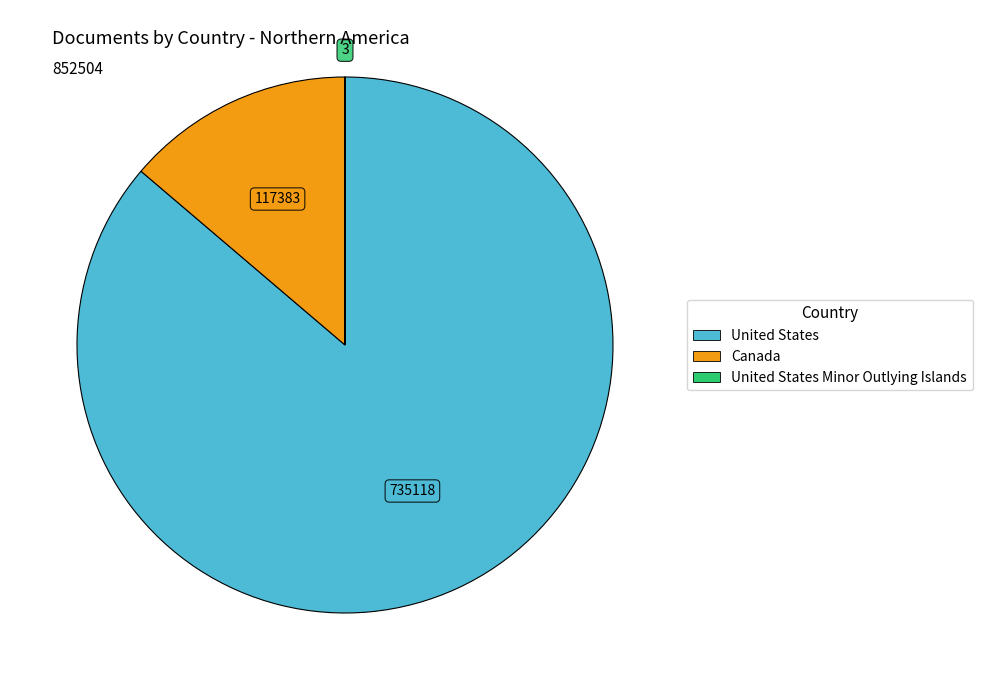

Is there any slice that represents more than half of the pie?

Yes